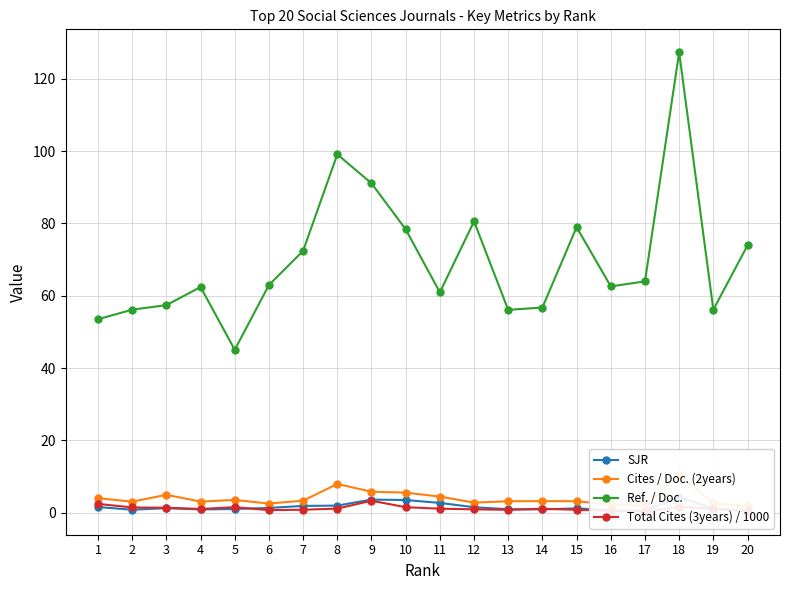

How many interior local peaks does the Cites / Doc. (2years) series have?

5